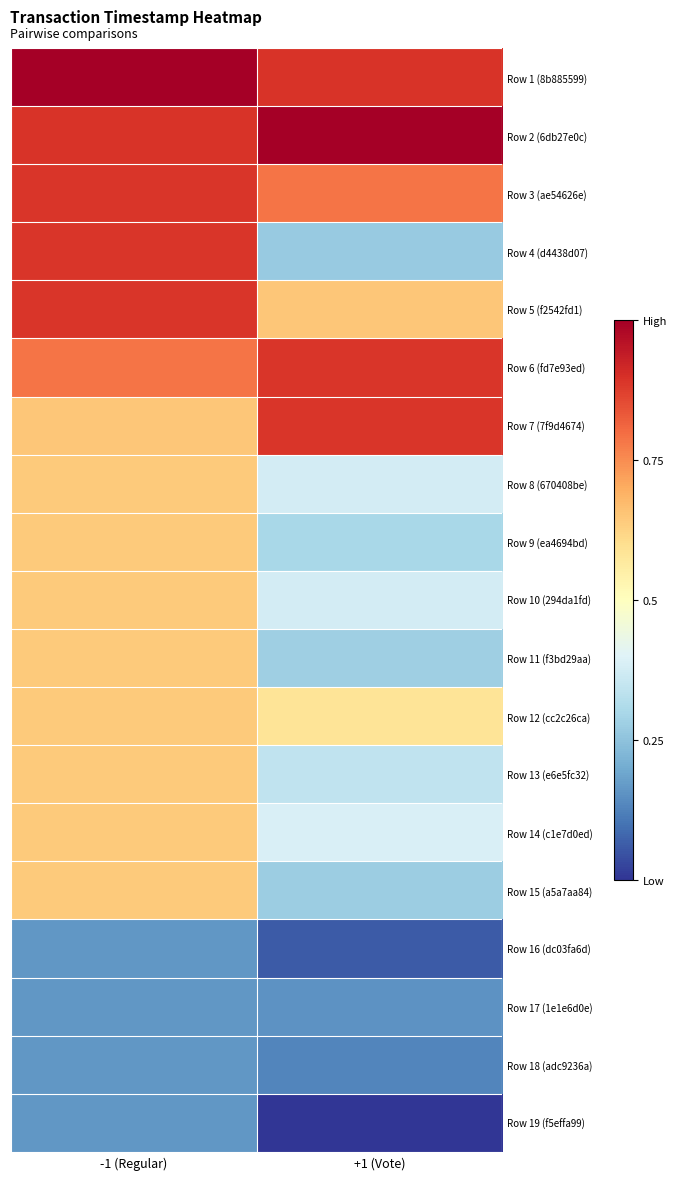

Rank the categories by Row 1 (8b885599) value from highest to lowest.

-1 (Regular), +1 (Vote)